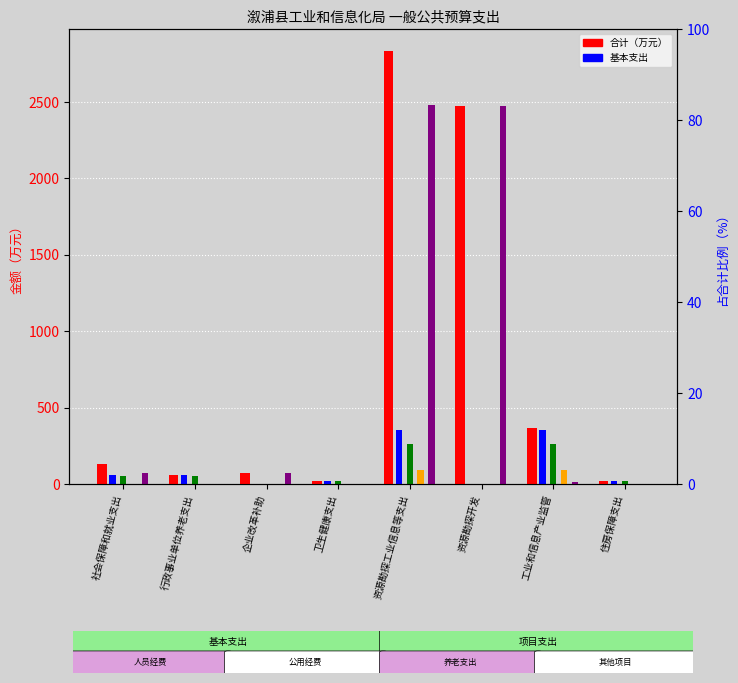

Is the value of 合计 at 社会保障和就业支出 greater than the value of 基本支出小计 at 工业和信息产业监管?

No